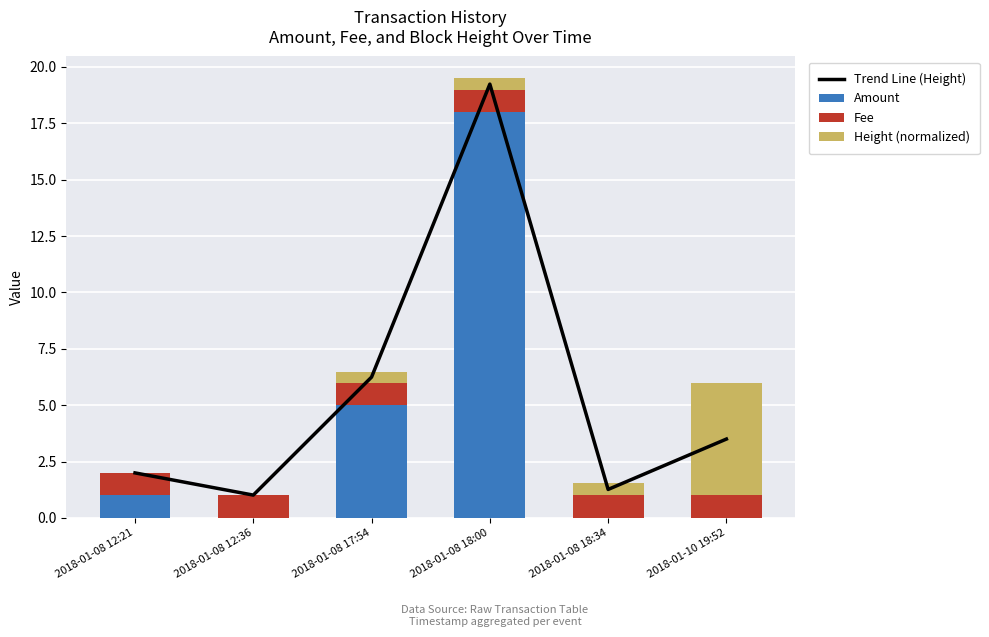

List the labels in order of Height (normalized) value, smallest first.

2018-01-08 12:21, 2018-01-08 12:36, 2018-01-08 17:54, 2018-01-08 18:00, 2018-01-08 18:34, 2018-01-10 19:52